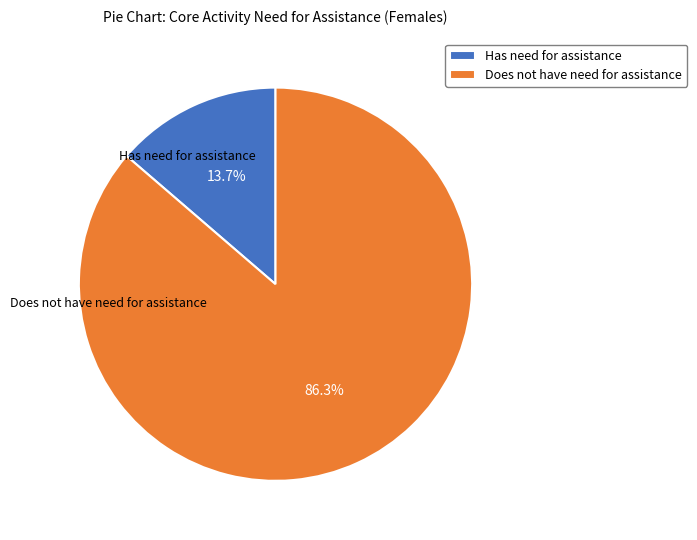

Combined, what portion of the pie is Does not have need for assistance and Has need for assistance?

100.0%